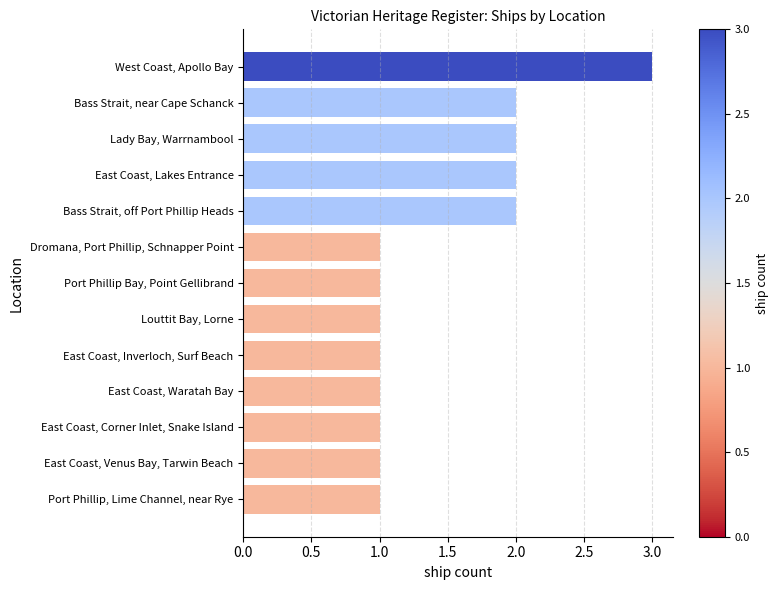

Is it true that the value at Dromana, Port Phillip, Schnapper Point is 1?

True